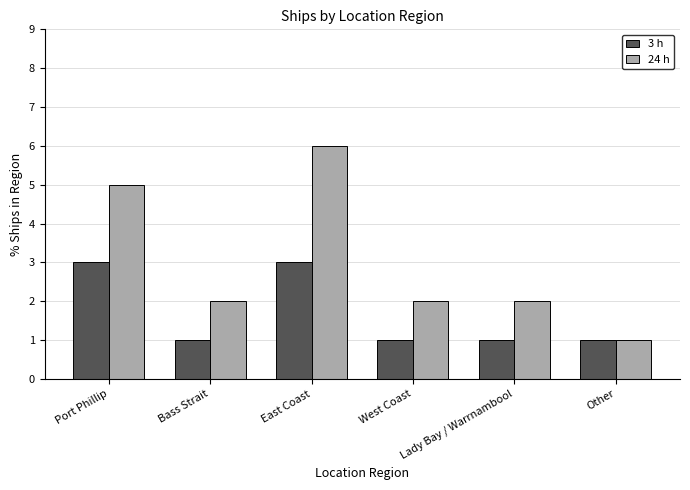

Rank the series by their maximum value, from lowest to highest.

3 h, 24 h